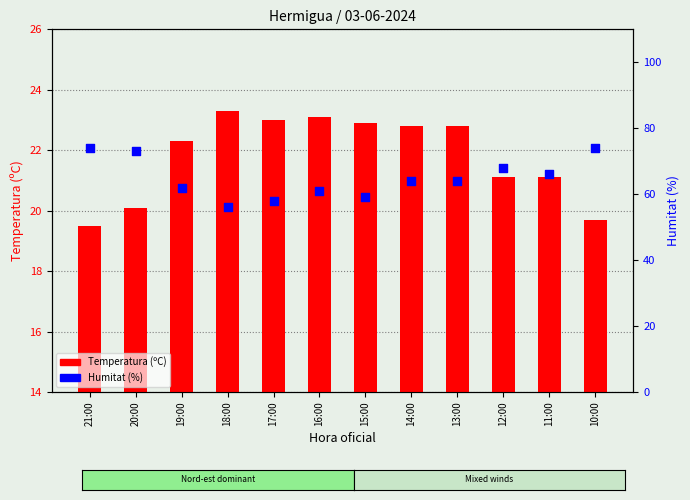

Which series has the largest total across all categories?

Humitat (%)